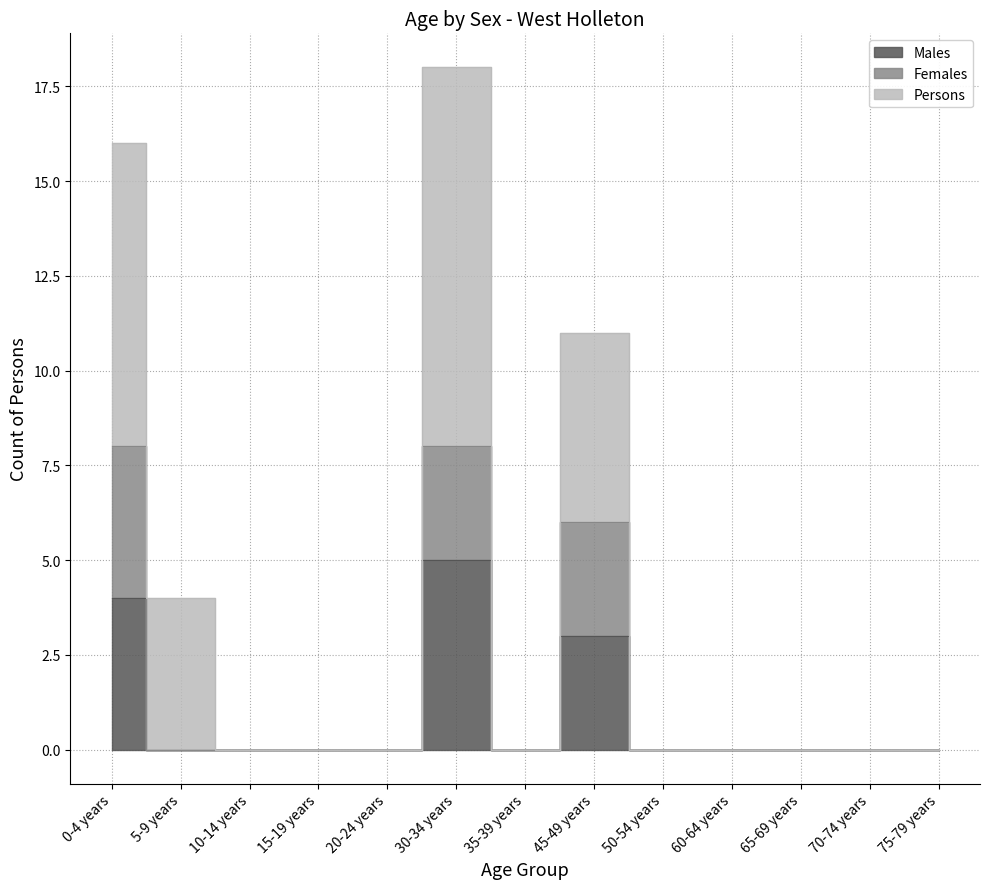

Count the Females values in the range 0 to 1.

10